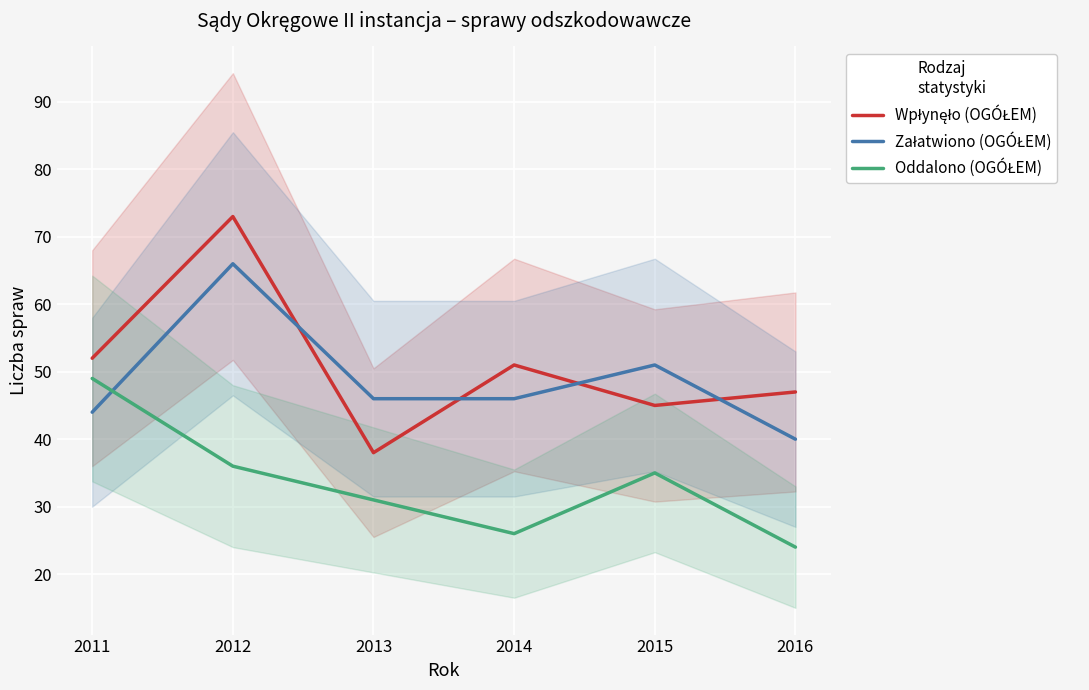

At how many categories does at least one series exceed 72?

1